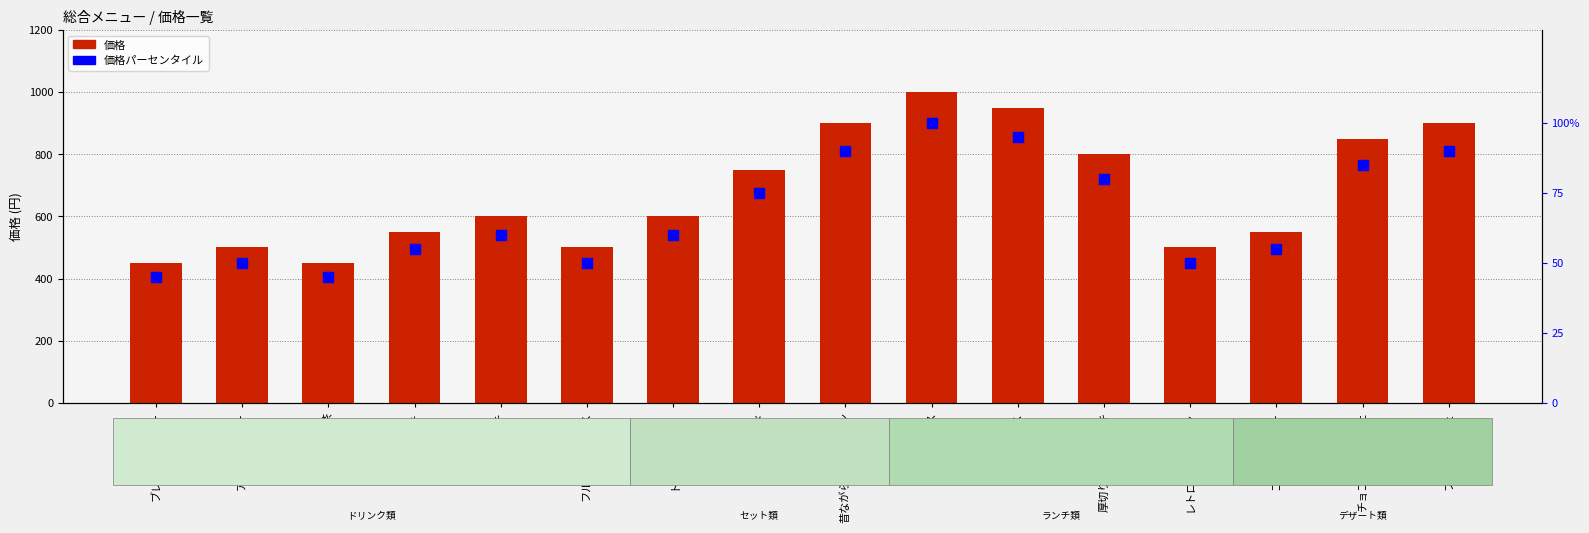

Is it true that 価格 equals 206 at カフェラテ?

False